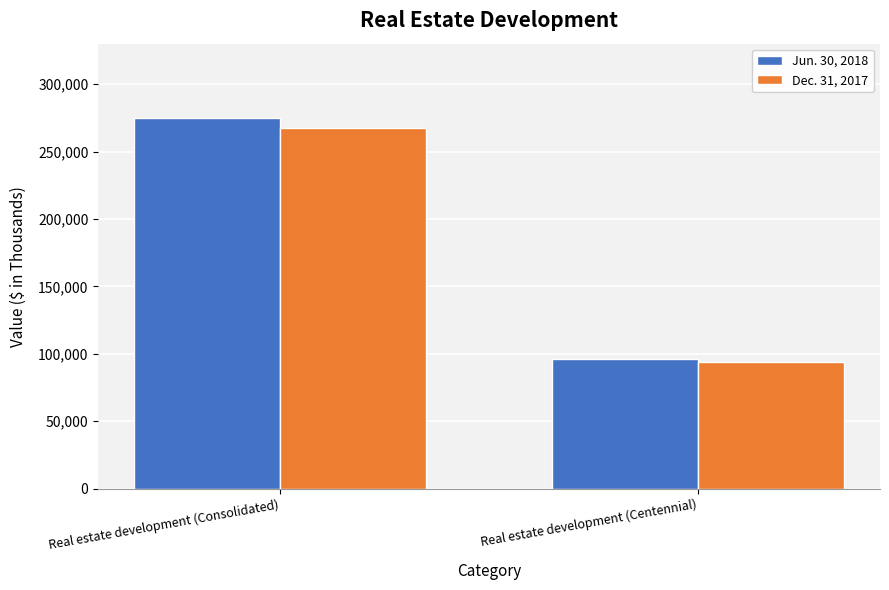

What is the total value across all series at Real estate development (Centennial)?

190643